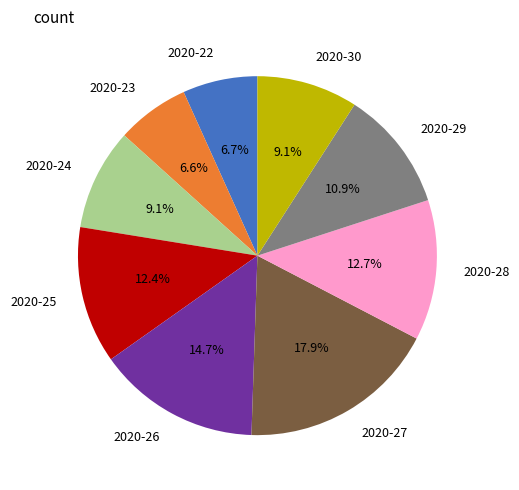

Is it true that 2020-27 is 7% of the pie?

False